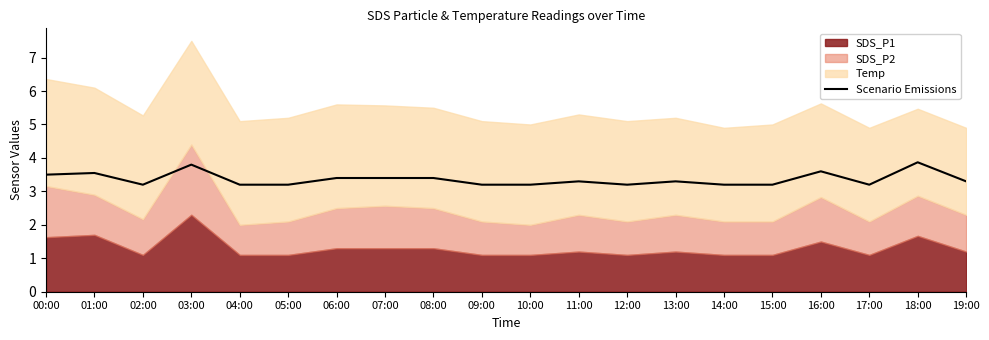

Rank the categories by value from lowest to highest.

02:00, 04:00, 05:00, 09:00, 10:00, 12:00, 14:00, 15:00, 17:00, 11:00, 13:00, 19:00, 06:00, 07:00, 08:00, 00:00, 01:00, 16:00, 03:00, 18:00